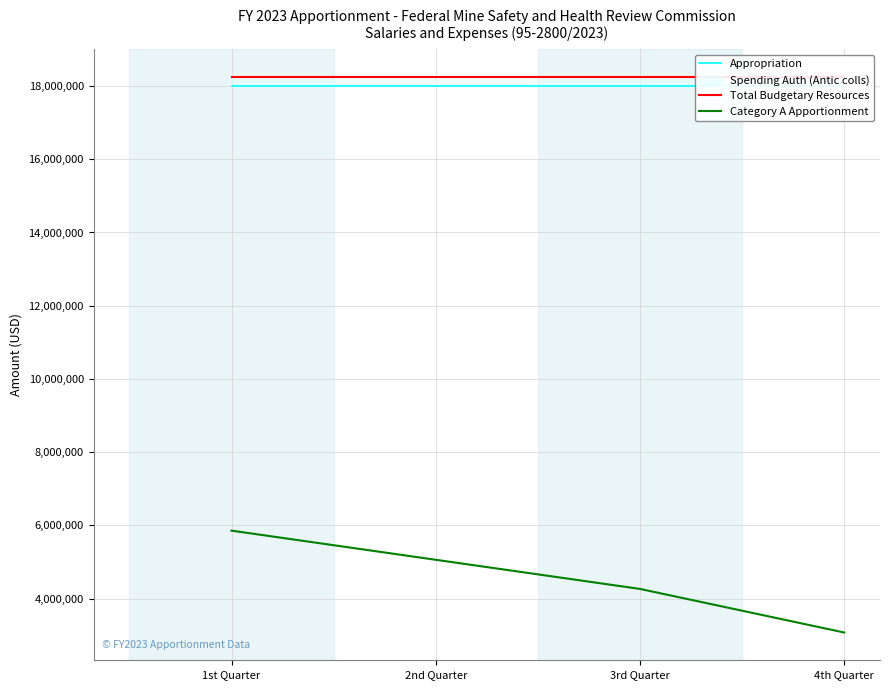

True or false: Appropriation and Category A Apportionment cross at least once.

False